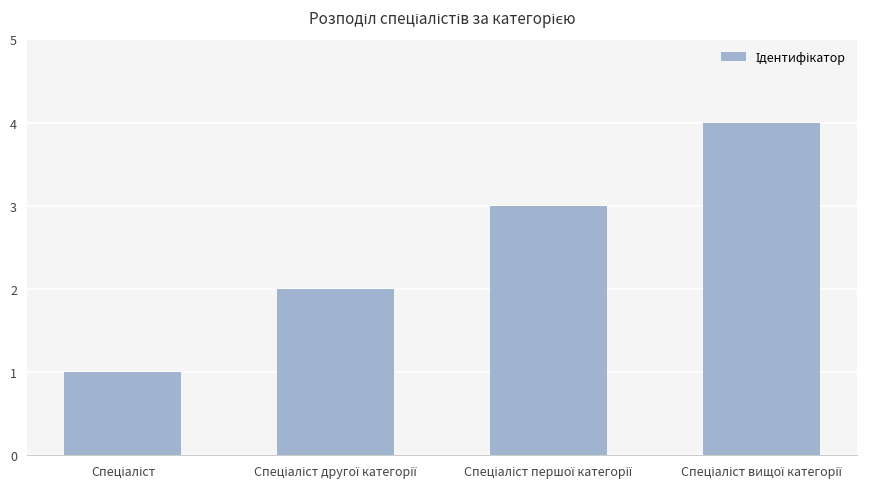

Are the bars horizontal?

No